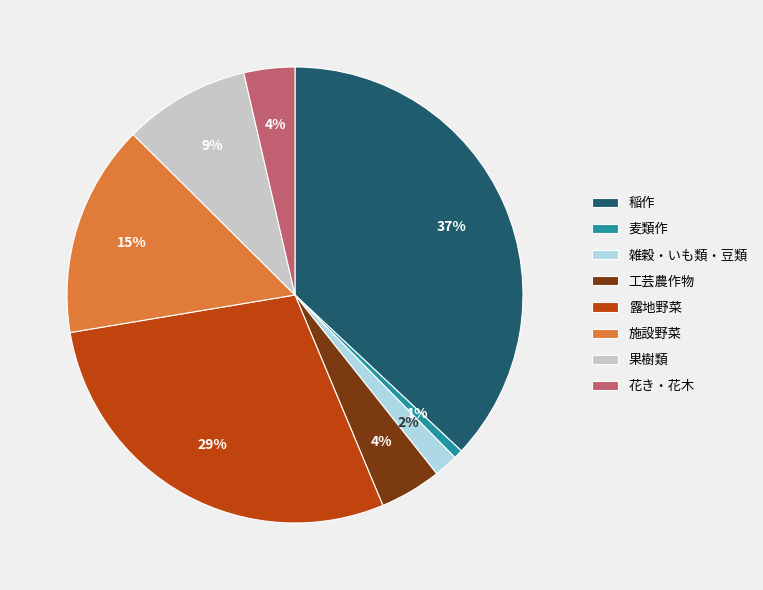

Is it true that 稲作 is 42% of the pie?

False